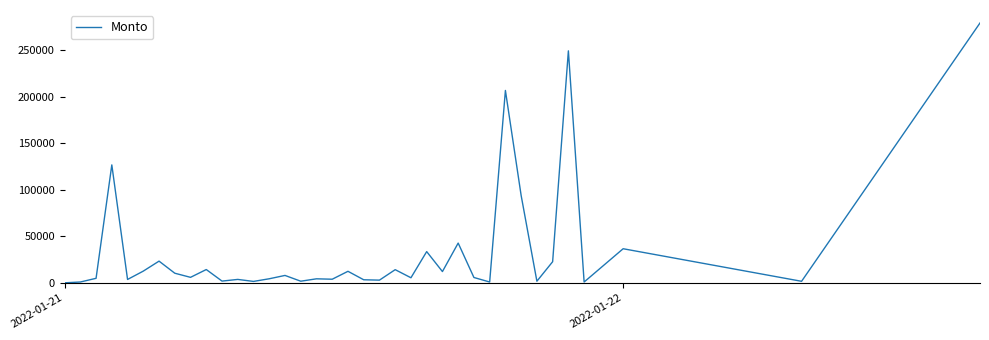

What is the greatest value displayed?

279000.0